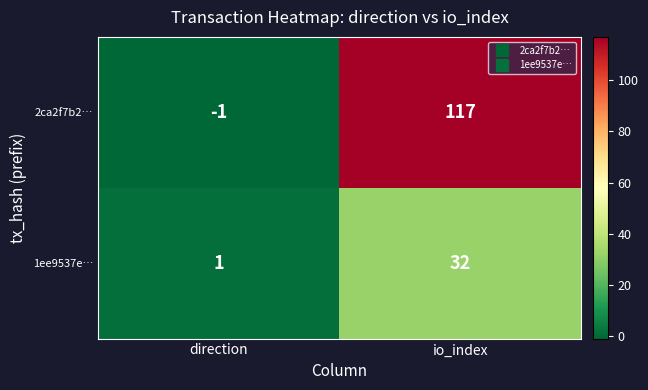

Which series has the largest total across all categories?

2ca2f7b2…